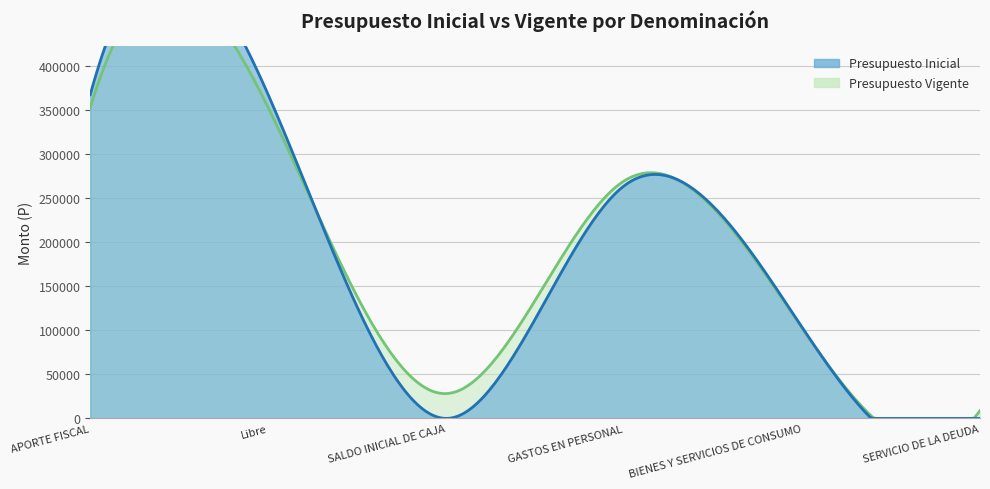

Count the number of data series in this chart.

2